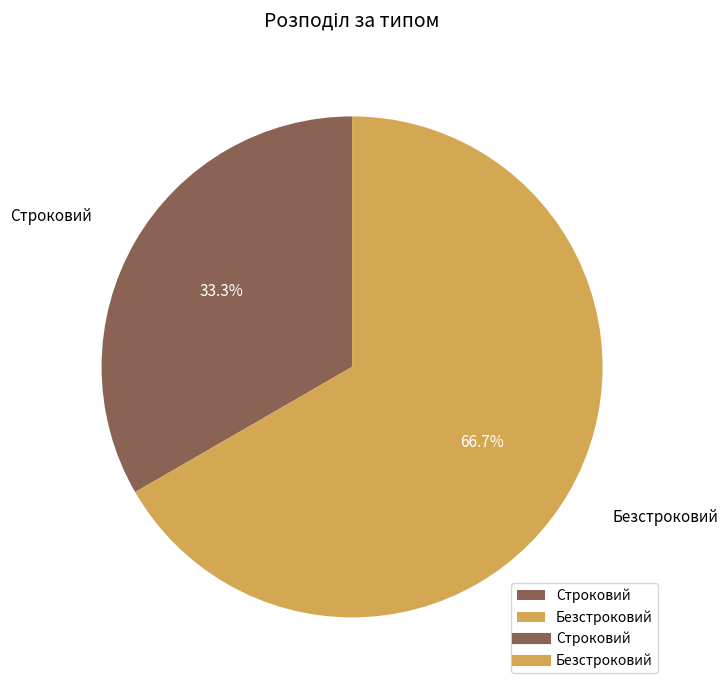

True or false: Строковий accounts for 20% of the total.

False